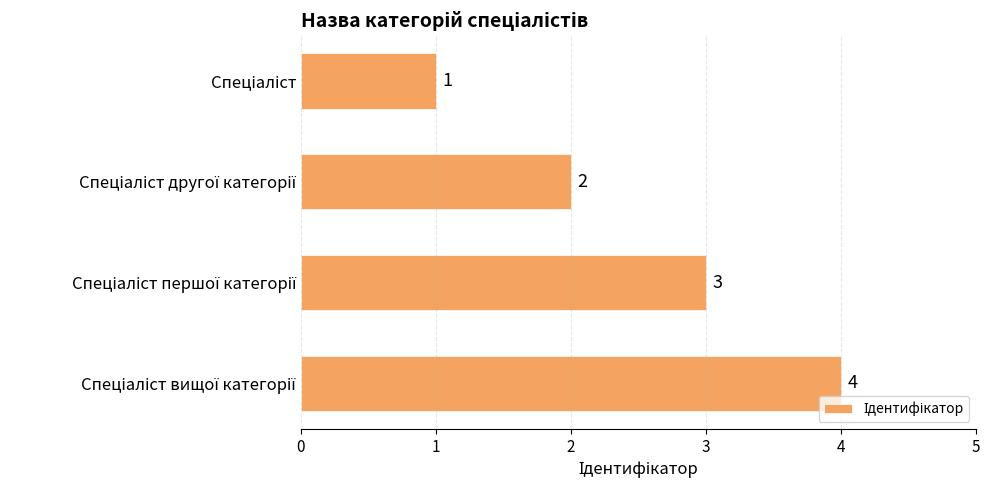

Count the values in the range 2 to 4.

3